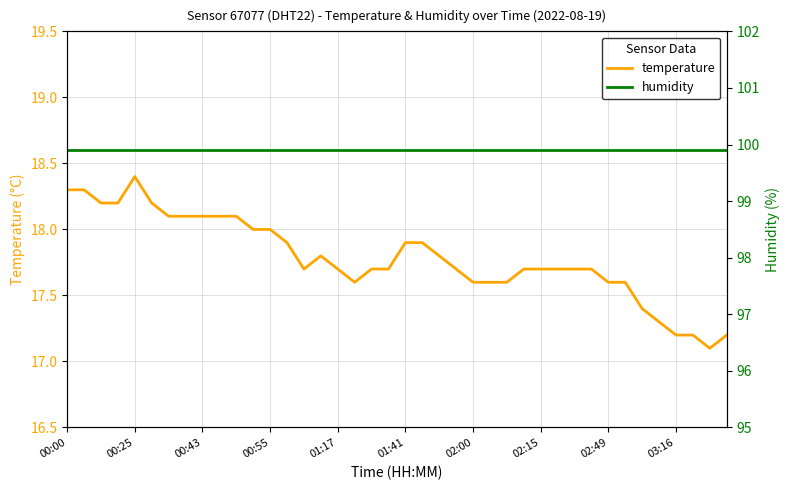

Reading left to right, list all the values displayed in this chart.

temperature: 18.3	18.3	18.2	18.2	18.4	18.2	18.1	18.1	18.1	18.1	18.1	18.0	18.0	17.9	17.7	17.8	17.7	17.6	17.7	17.7	17.9	17.9	17.8	17.7	17.6	17.6	17.6	17.7	17.7	17.7	17.7	17.7	17.6	17.6	17.4	17.3	17.2	17.2	17.1	17.2
humidity: 99.9	99.9	99.9	99.9	99.9	99.9	99.9	99.9	99.9	99.9	99.9	99.9	99.9	99.9	99.9	99.9	99.9	99.9	99.9	99.9	99.9	99.9	99.9	99.9	99.9	99.9	99.9	99.9	99.9	99.9	99.9	99.9	99.9	99.9	99.9	99.9	99.9	99.9	99.9	99.9